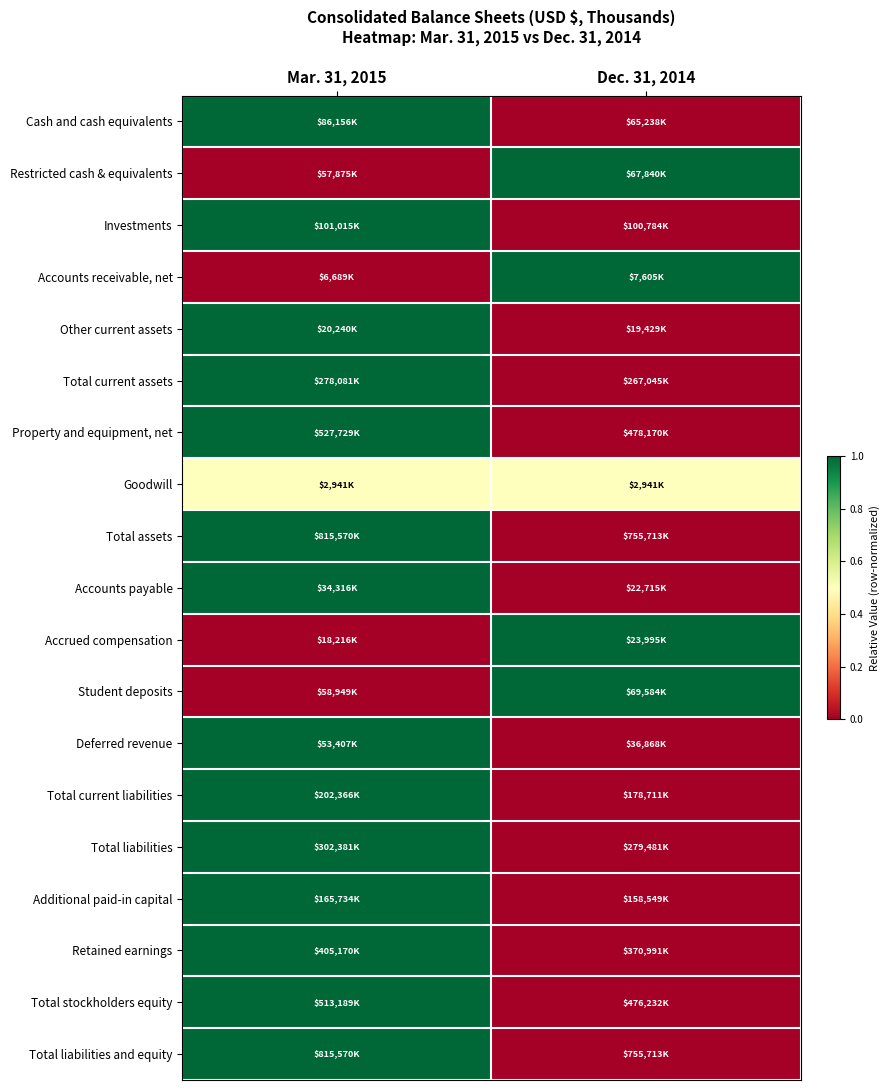

Reading left to right, what are all the values shown in this chart?

Cash and cash equivalents: Mar. 31, 2015=1.0	Dec. 31, 2014=0.0
Restricted cash & equivalents: Mar. 31, 2015=0.0	Dec. 31, 2014=1.0
Investments: Mar. 31, 2015=1.0	Dec. 31, 2014=0.0
Accounts receivable, net: Mar. 31, 2015=0.0	Dec. 31, 2014=1.0
Other current assets: Mar. 31, 2015=1.0	Dec. 31, 2014=0.0
Total current assets: Mar. 31, 2015=1.0	Dec. 31, 2014=0.0
Property and equipment, net: Mar. 31, 2015=1.0	Dec. 31, 2014=0.0
Goodwill: Mar. 31, 2015=0.5	Dec. 31, 2014=0.5
Total assets: Mar. 31, 2015=1.0	Dec. 31, 2014=0.0
Accounts payable: Mar. 31, 2015=1.0	Dec. 31, 2014=0.0
Accrued compensation: Mar. 31, 2015=0.0	Dec. 31, 2014=1.0
Student deposits: Mar. 31, 2015=0.0	Dec. 31, 2014=1.0
Deferred revenue: Mar. 31, 2015=1.0	Dec. 31, 2014=0.0
Total current liabilities: Mar. 31, 2015=1.0	Dec. 31, 2014=0.0
Total liabilities: Mar. 31, 2015=1.0	Dec. 31, 2014=0.0
Additional paid-in capital: Mar. 31, 2015=1.0	Dec. 31, 2014=0.0
Retained earnings: Mar. 31, 2015=1.0	Dec. 31, 2014=0.0
Total stockholders equity: Mar. 31, 2015=1.0	Dec. 31, 2014=0.0
Total liabilities and equity: Mar. 31, 2015=1.0	Dec. 31, 2014=0.0